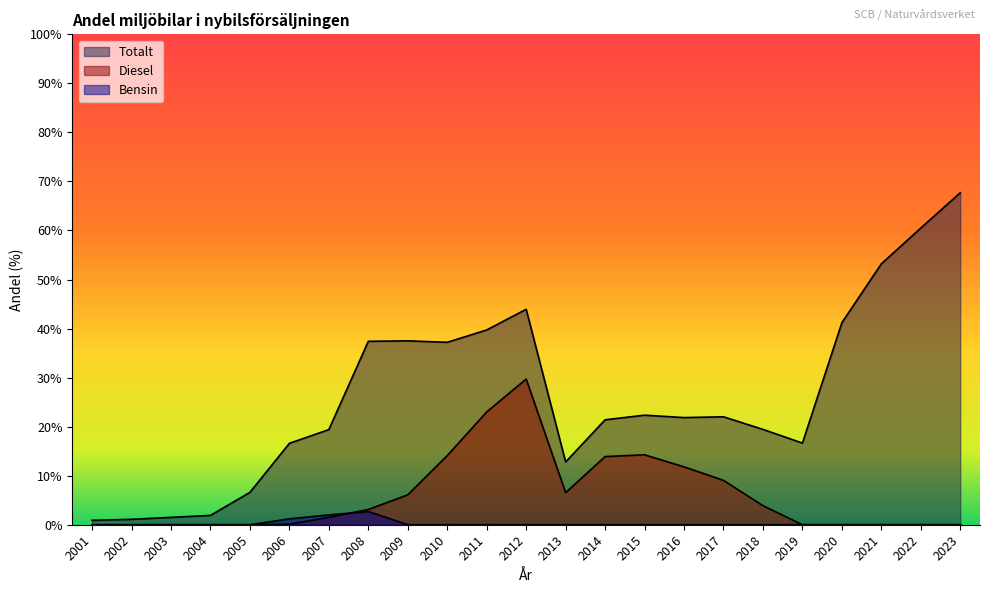

At which label does Bensin reach its peak?

2008